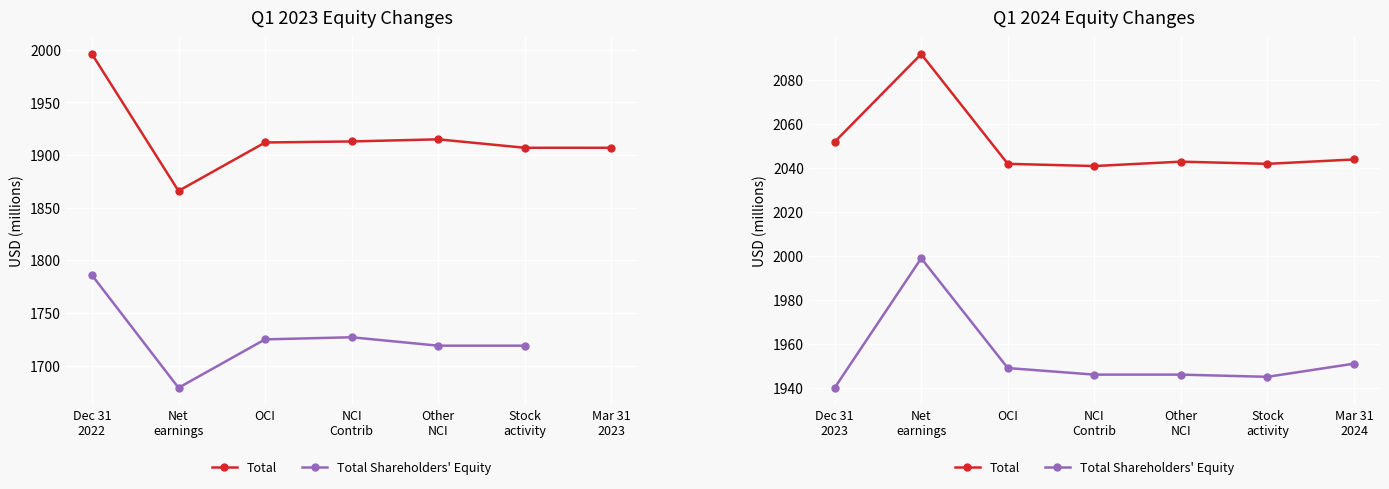

True or false: Total and Total Shareholders' Equity cross at least once.

False